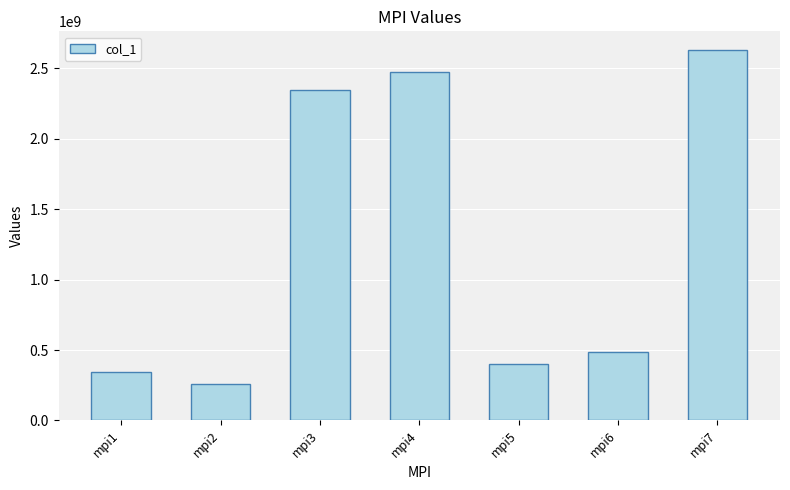

What is the approximate value at mpi4, to the nearest 50?

2470899900